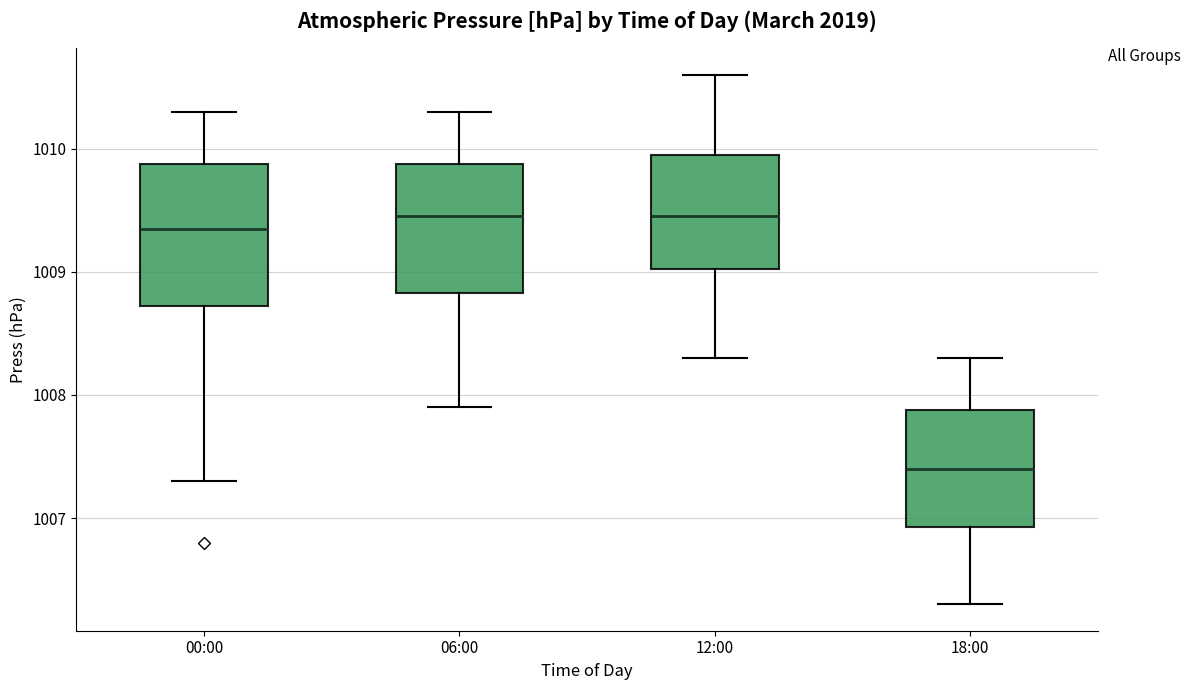

Reading left to right, read every box against the y-axis: the position of its median line, the range the box covers, and the ends of its whiskers. The values are not printed on the chart, so give them approximately, as read against the axis.

00:00: median 1009.4, box 1008.7 to 1009.9, whiskers 1007.3 to 1010.3
06:00: median 1009.5, box 1008.8 to 1009.9, whiskers 1007.9 to 1010.3
12:00: median 1009.5, box 1009.0 to 1010.0, whiskers 1008.3 to 1010.6
18:00: median 1007.4, box 1006.9 to 1007.9, whiskers 1006.3 to 1008.3